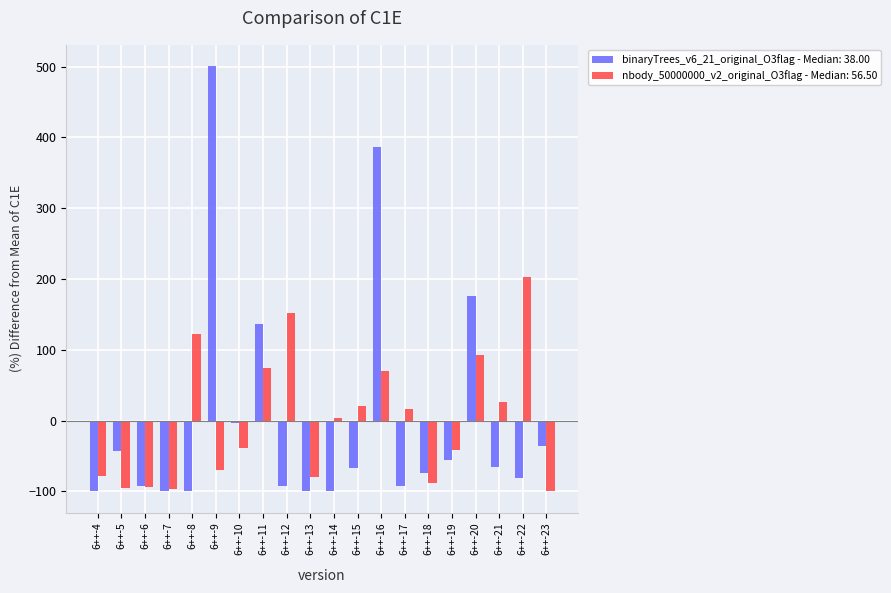

What is the difference between the highest and lowest values at 6++-18?

14.4